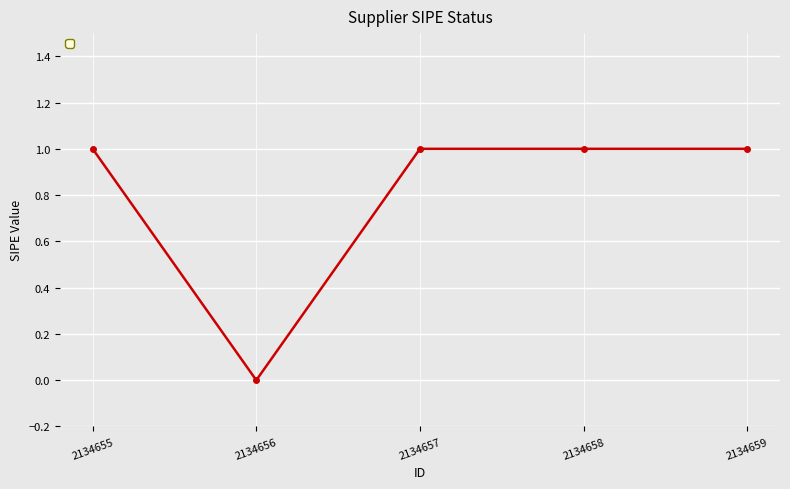

Reading left to right, list all the values displayed in this chart.

1	0	1	1	1